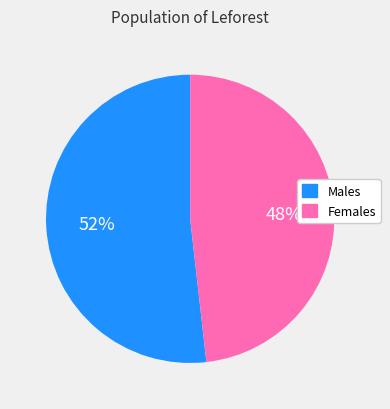

Do Males and Females together represent more than half of the pie?

Yes